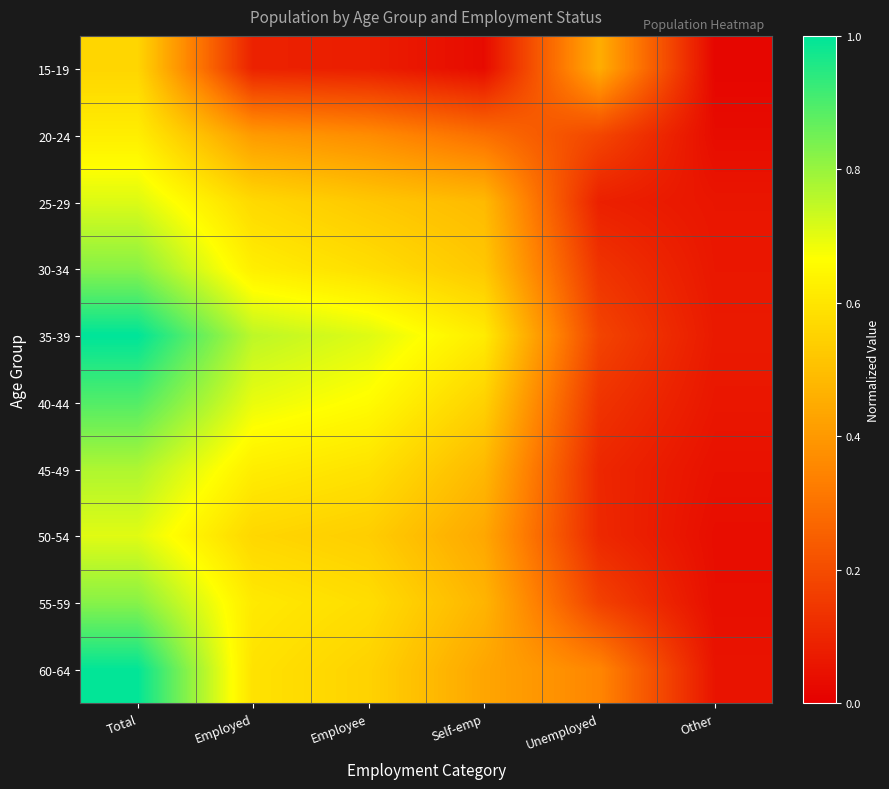

Which series has the largest total across all categories?

35-39